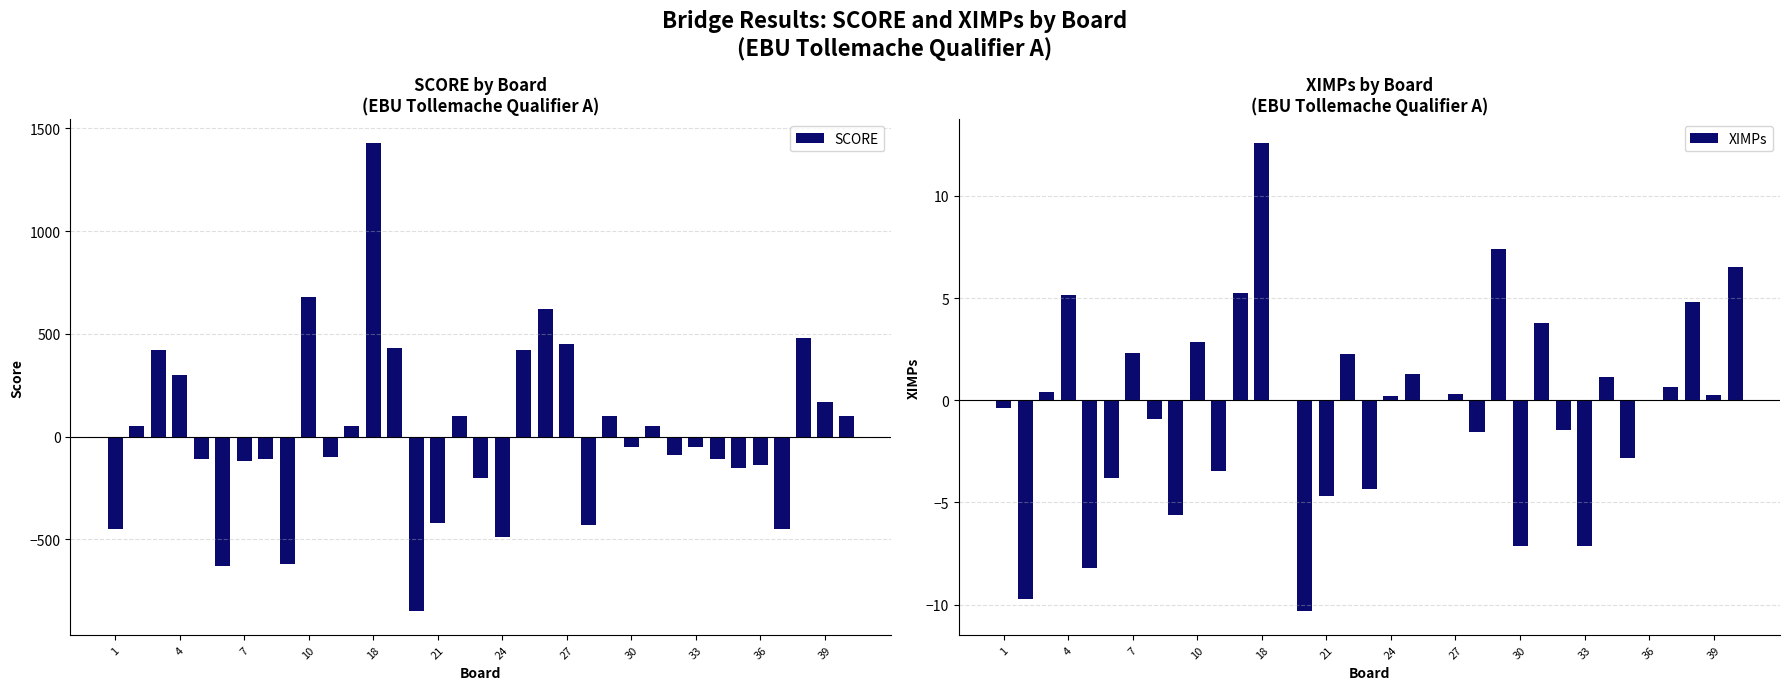

What value does the XIMPs series have at 21?

-4.7